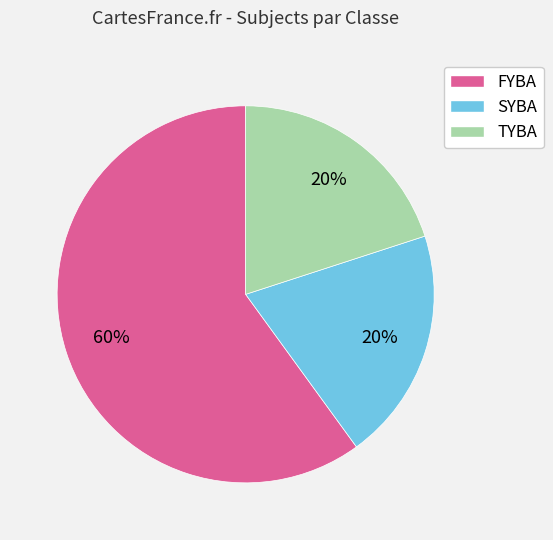

What is the largest slice in the pie chart?

FYBA